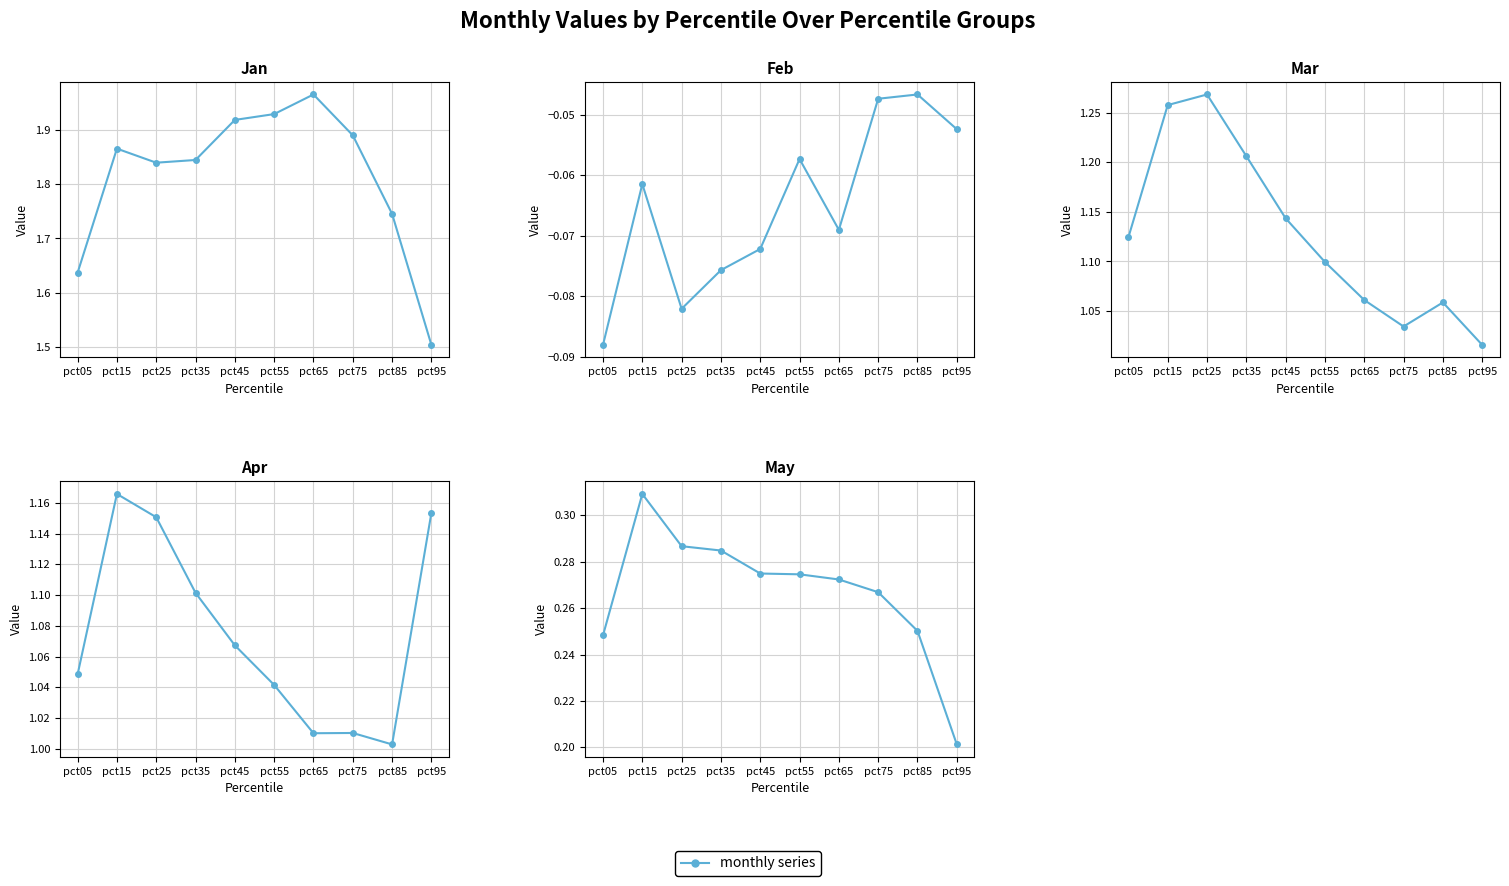

Reading left to right, transcribe all the data shown in this chart.

Jan: pct05=1.6	pct15=1.9	pct25=1.8	pct35=1.8	pct45=1.9	pct55=1.9	pct65=2.0	pct75=1.9	pct85=1.7	pct95=1.5
Feb: pct05=-0.1	pct15=-0.1	pct25=-0.1	pct35=-0.1	pct45=-0.1	pct55=-0.1	pct65=-0.1	pct75=-0.0	pct85=-0.0	pct95=-0.1
Mar: pct05=1.1	pct15=1.3	pct25=1.3	pct35=1.2	pct45=1.1	pct55=1.1	pct65=1.1	pct75=1.0	pct85=1.1	pct95=1.0
Apr: pct05=1.0	pct15=1.2	pct25=1.2	pct35=1.1	pct45=1.1	pct55=1.0	pct65=1.0	pct75=1.0	pct85=1.0	pct95=1.2
May: pct05=0.2	pct15=0.3	pct25=0.3	pct35=0.3	pct45=0.3	pct55=0.3	pct65=0.3	pct75=0.3	pct85=0.3	pct95=0.2